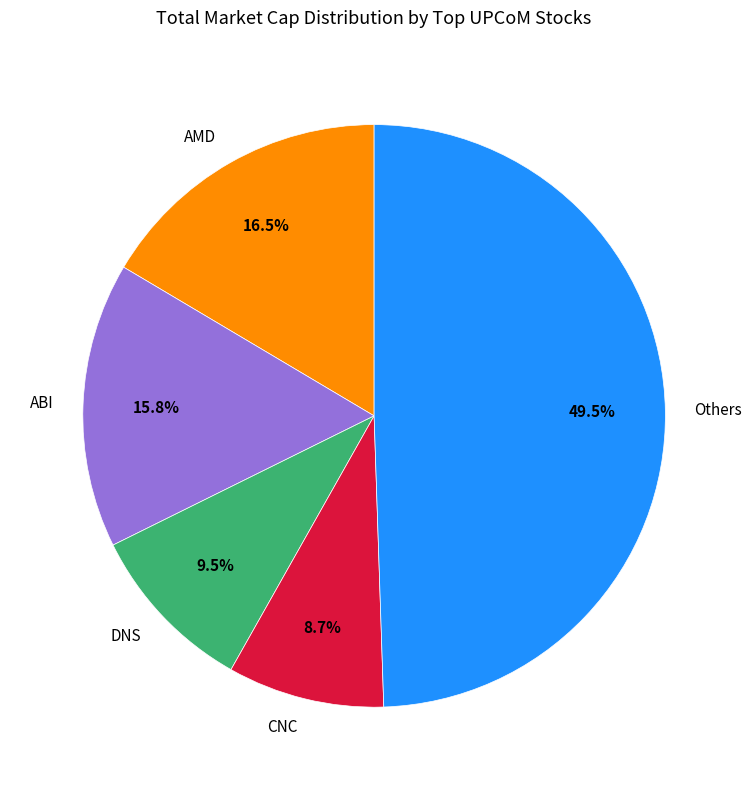

Is ABI the majority of the pie?

No